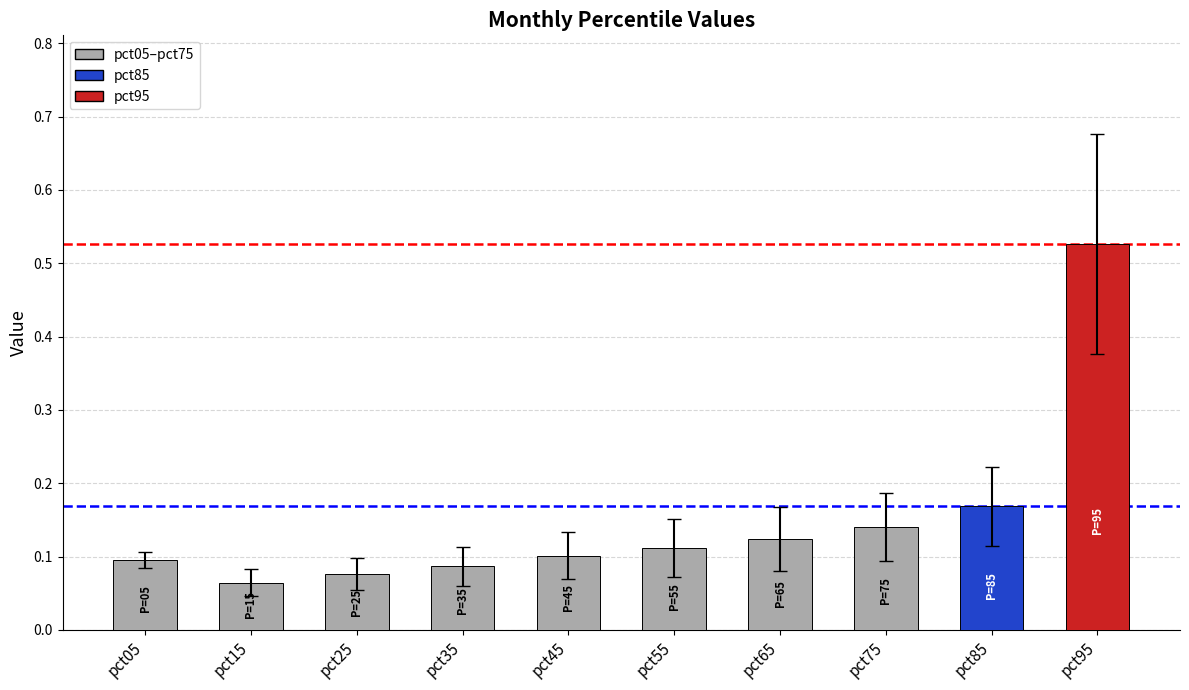

Which label corresponds to the largest value in the chart?

pct95